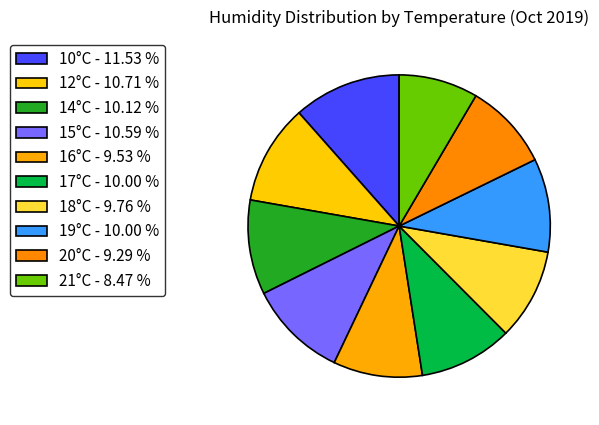

Approximately how many times larger is the value at 21°C compared to 18°C?

0.9